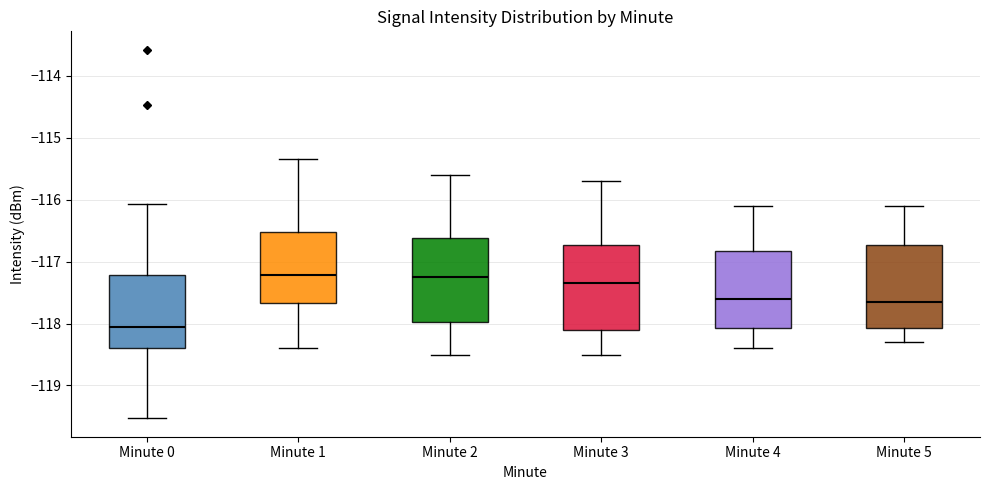

Reading left to right, transcribe this box plot: for each box, give where its median line is, the range the box spans, and where its two whiskers end, as read against the y-axis. The values are not printed on the chart, so give them approximately, as read against the axis.

Minute 0: median -118.1, box -118.4 to -117.2, whiskers -119.5 to -116.1
Minute 1: median -117.2, box -117.7 to -116.5, whiskers -118.4 to -115.3
Minute 2: median -117.2, box -118.0 to -116.6, whiskers -118.5 to -115.6
Minute 3: median -117.3, box -118.1 to -116.7, whiskers -118.5 to -115.7
Minute 4: median -117.6, box -118.1 to -116.8, whiskers -118.4 to -116.1
Minute 5: median -117.6, box -118.1 to -116.7, whiskers -118.3 to -116.1